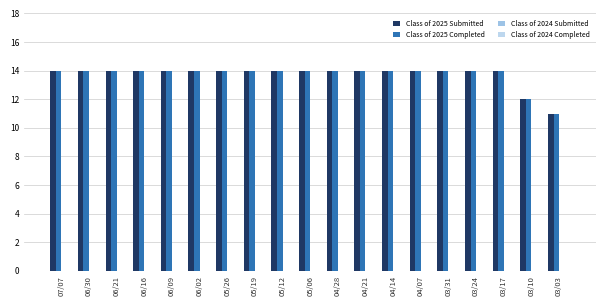

True or false: Class of 2025 Completed has a value of 14 at 05/06.

True